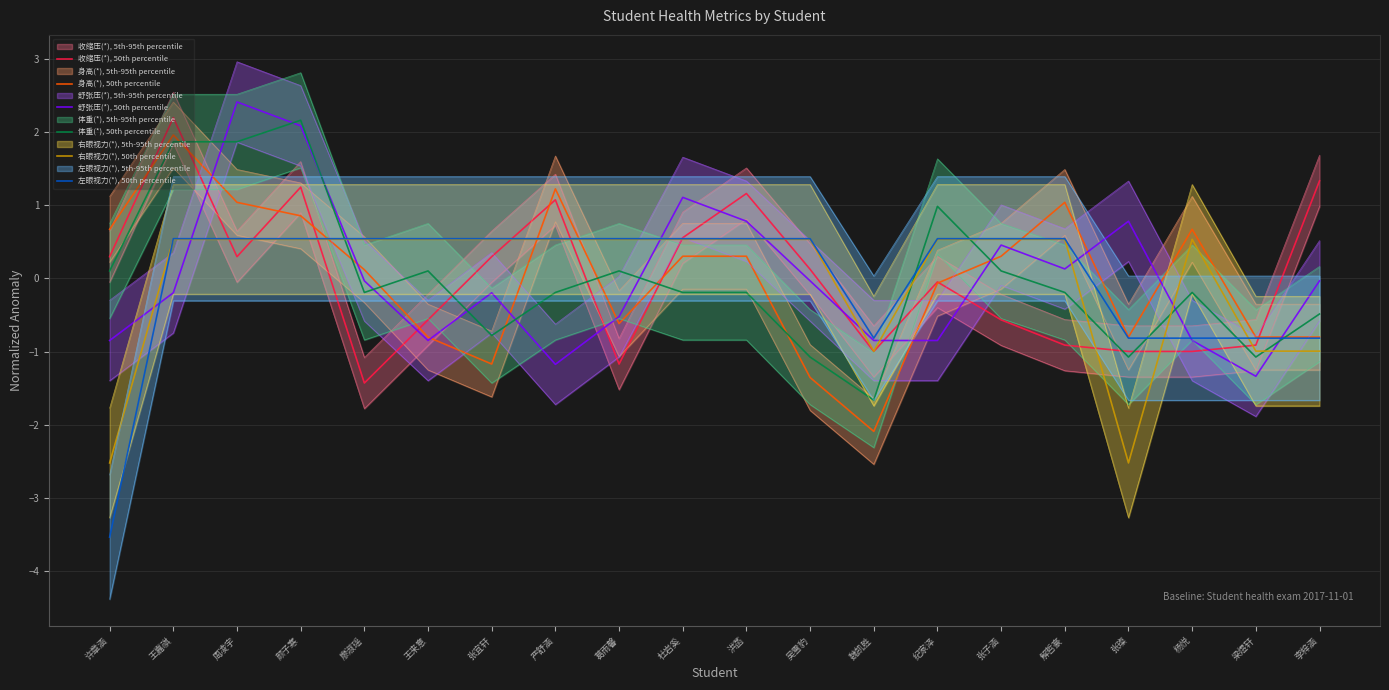

What is the value of the 身高(*), 50th percentile point at the 17th from the left?

-0.8